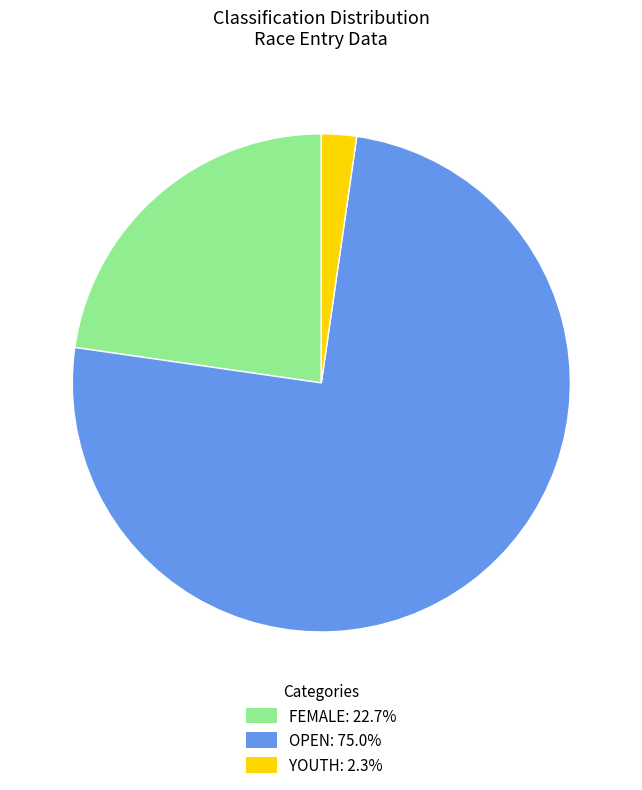

Is the sum of OPEN: 75.0% and FEMALE: 22.7% greater than half?

Yes